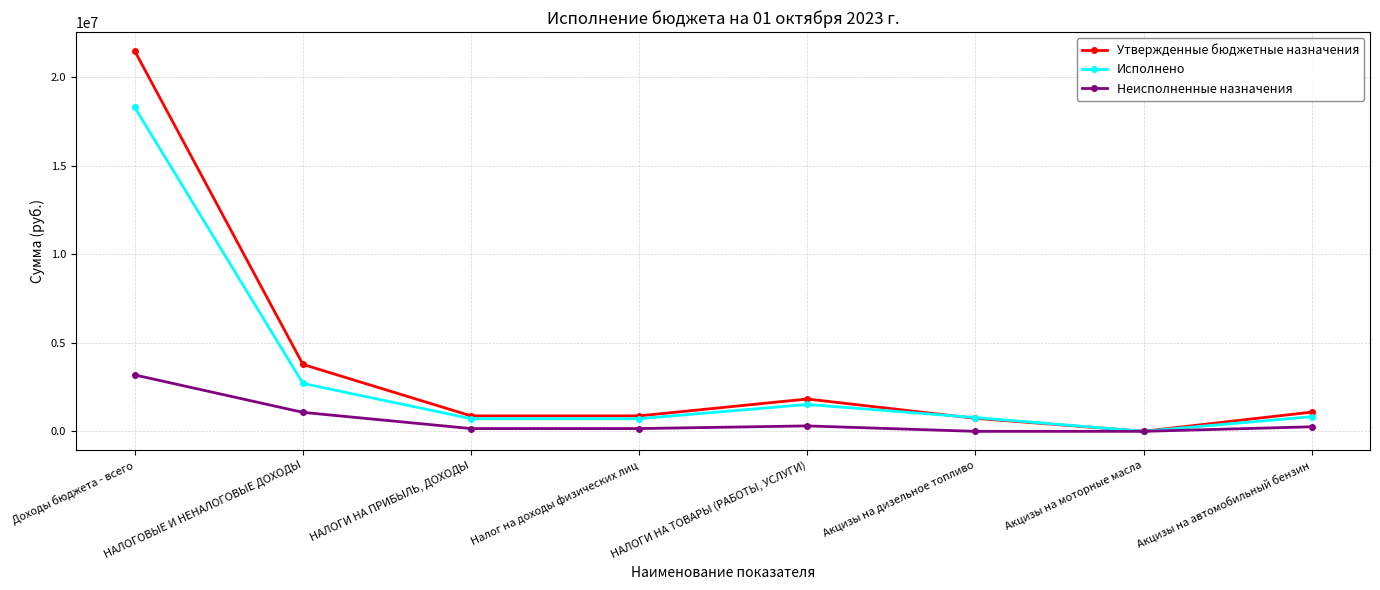

What is the label of the 8th point from the right?

Доходы бюджета - всего